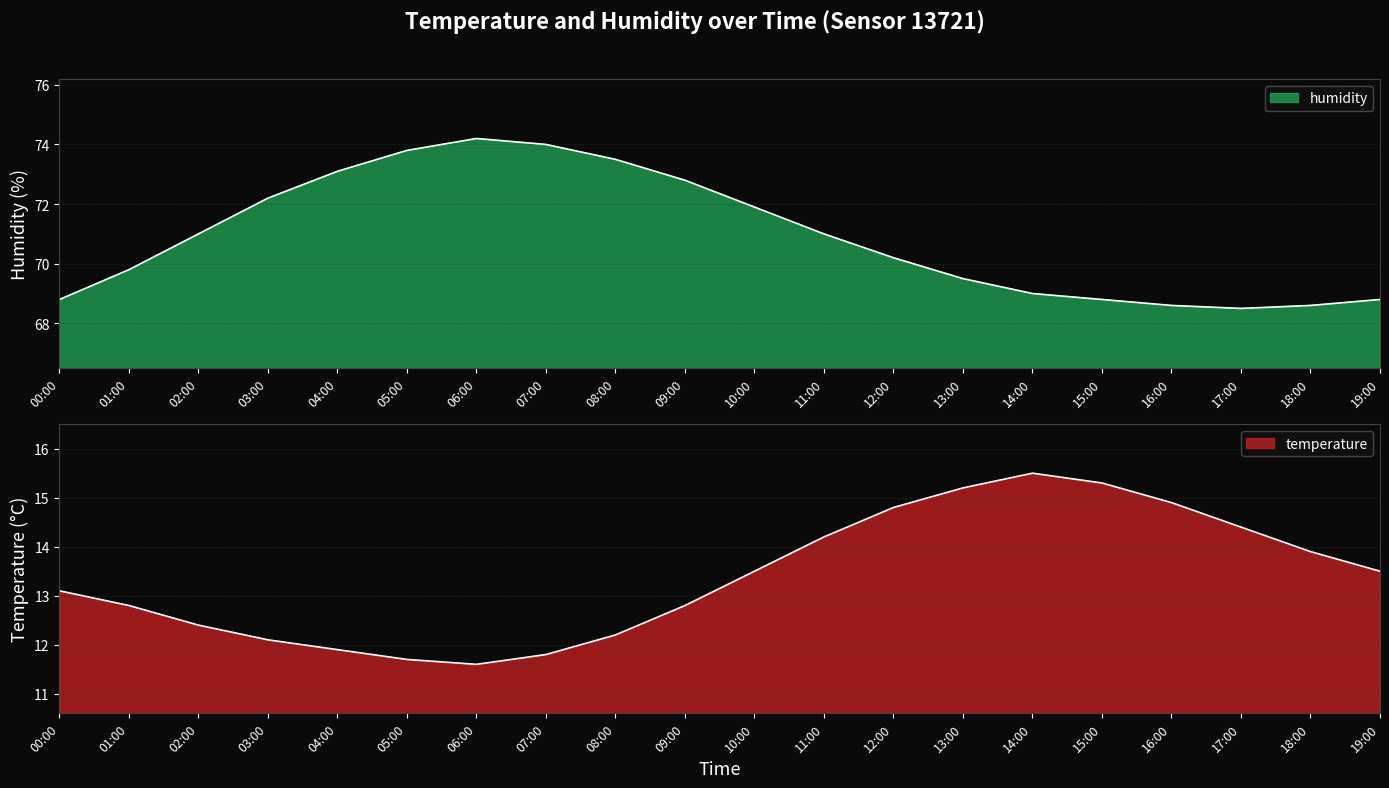

At which category does the chart reach its peak across all series?

06:00